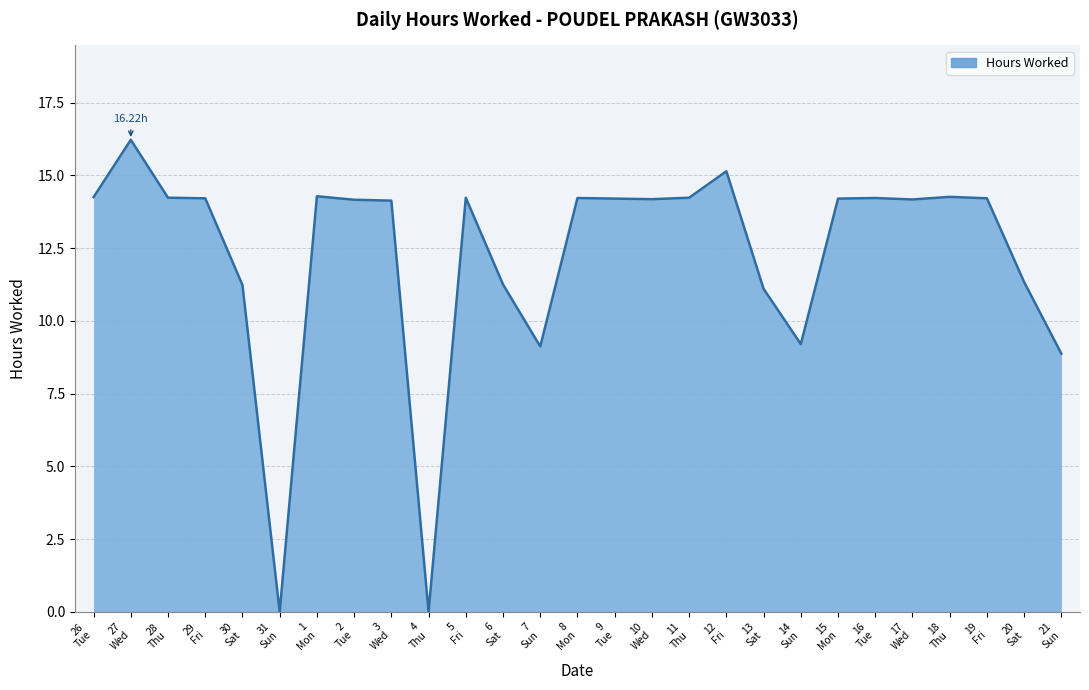

What is the maximum value shown in the chart?

16.2